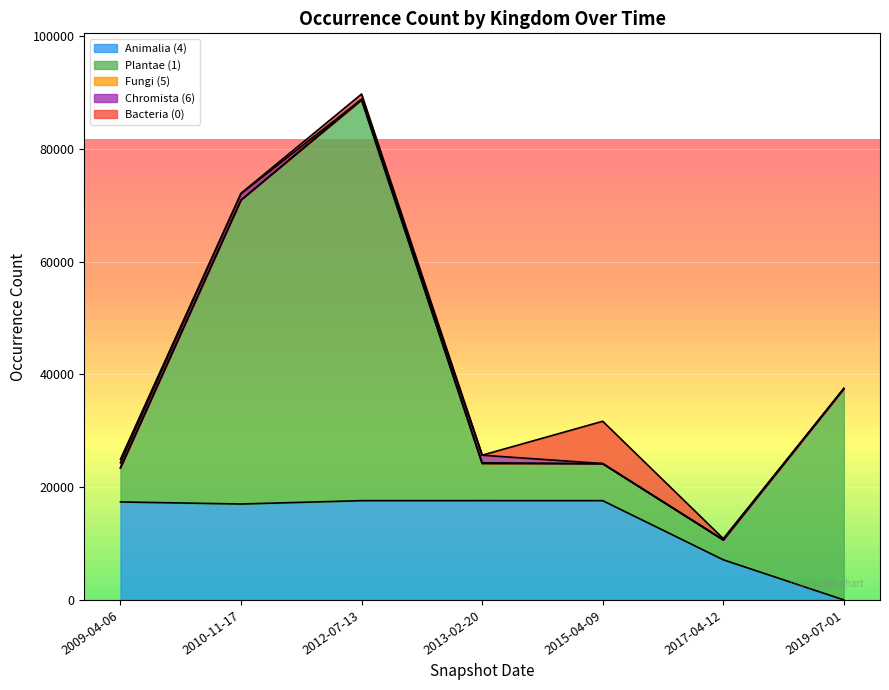

The value of Animalia (4) at 2015-04-09 is 6812. True or false?

False